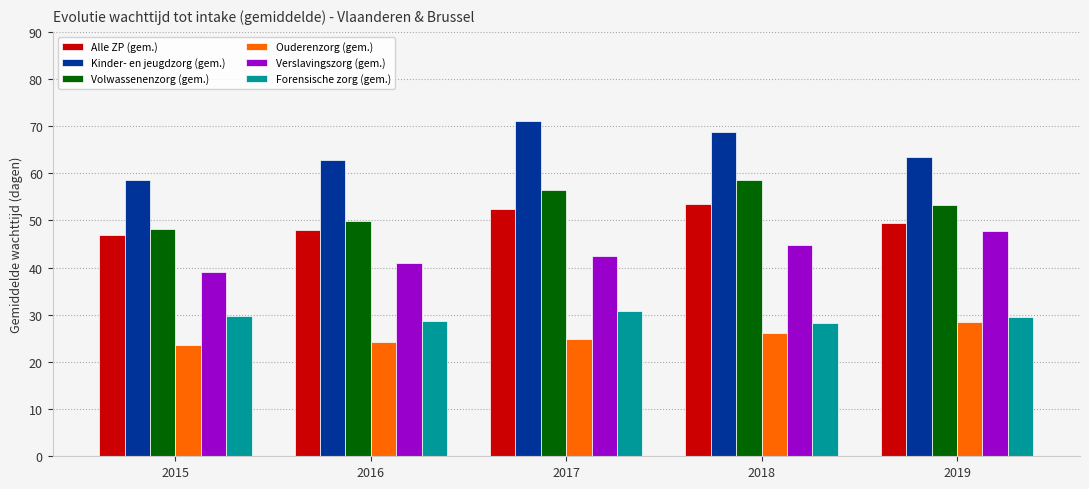

Where is Verslavingszorg (gem.) nearest to the value 43?

2017